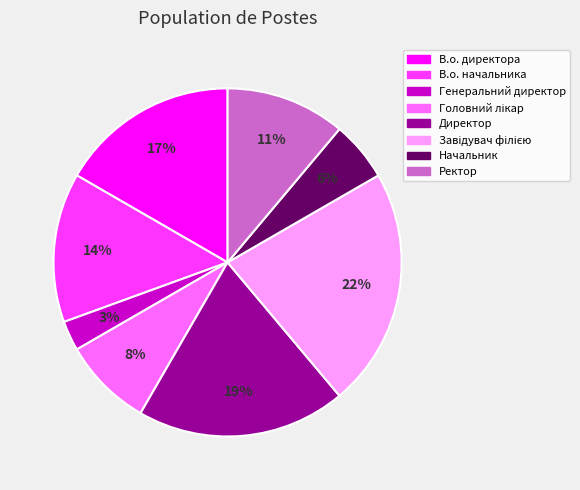

To the nearest percent, what is the average slice percentage?

12%